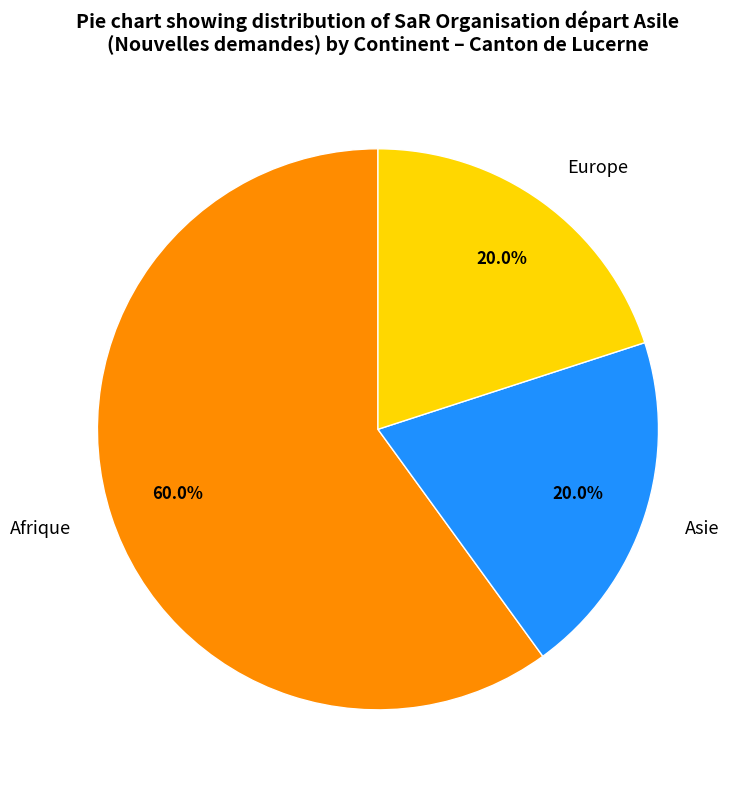

Does Europe represent more than half of the total?

No